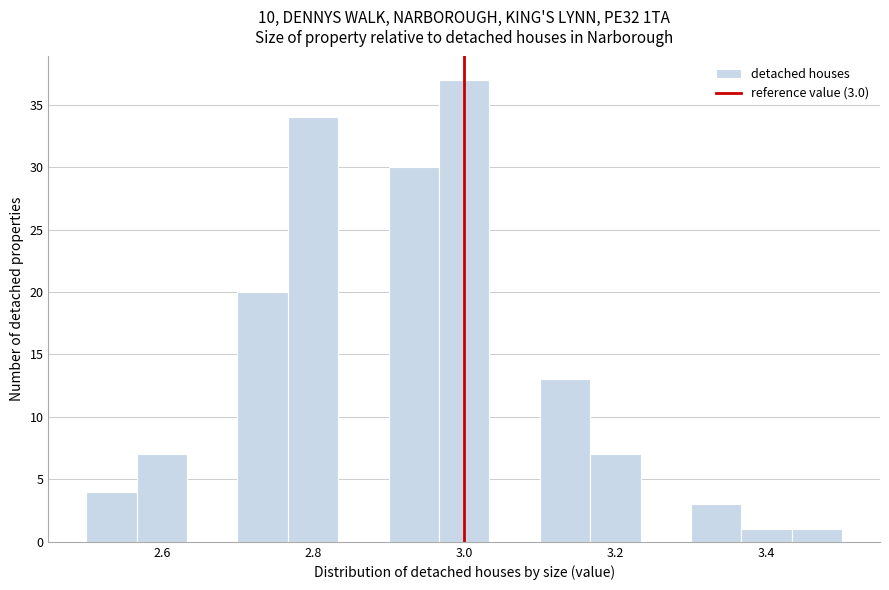

Read against the x-axis, roughly where is the centre of the tallest bar?

3.00